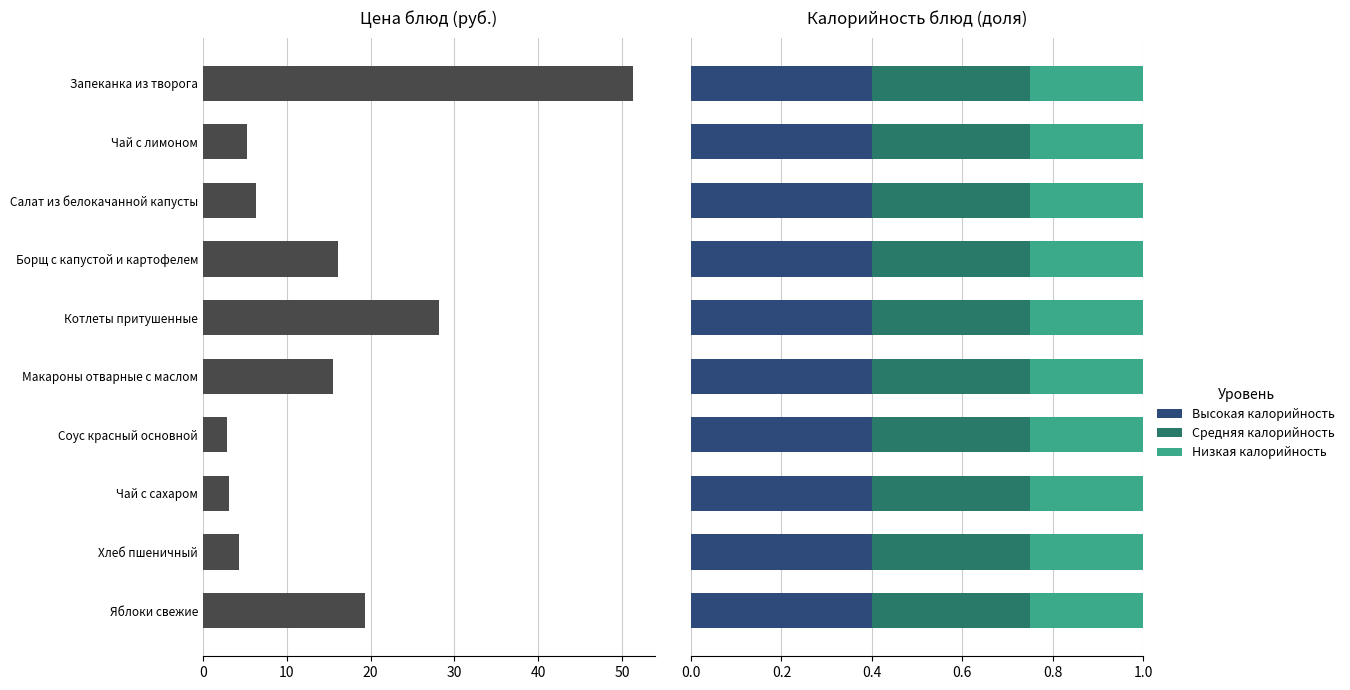

What is the maximum value for Высокая калорийность?

0.4